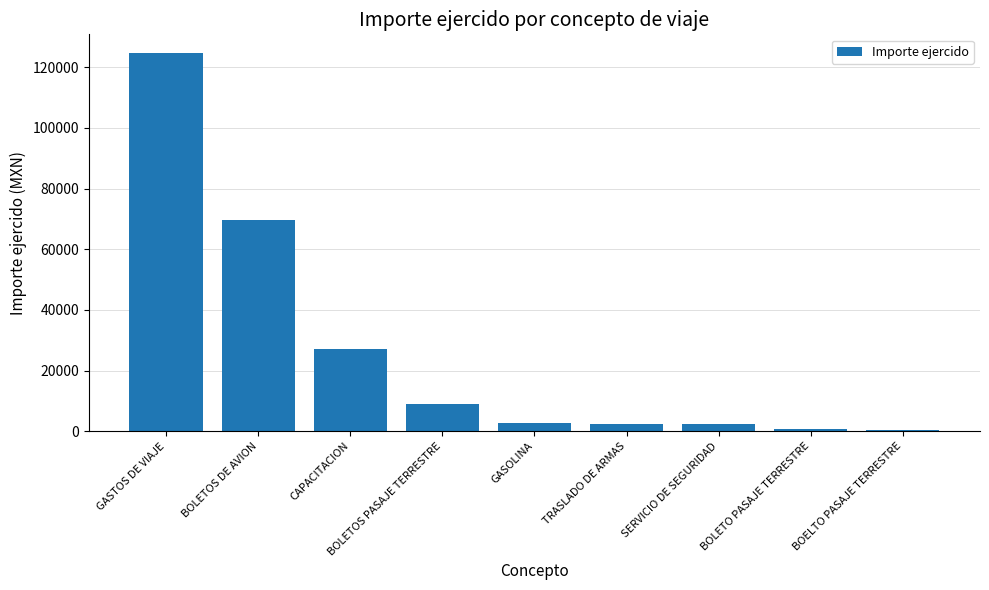

What value does the data have at CAPACITACION?

27280.0